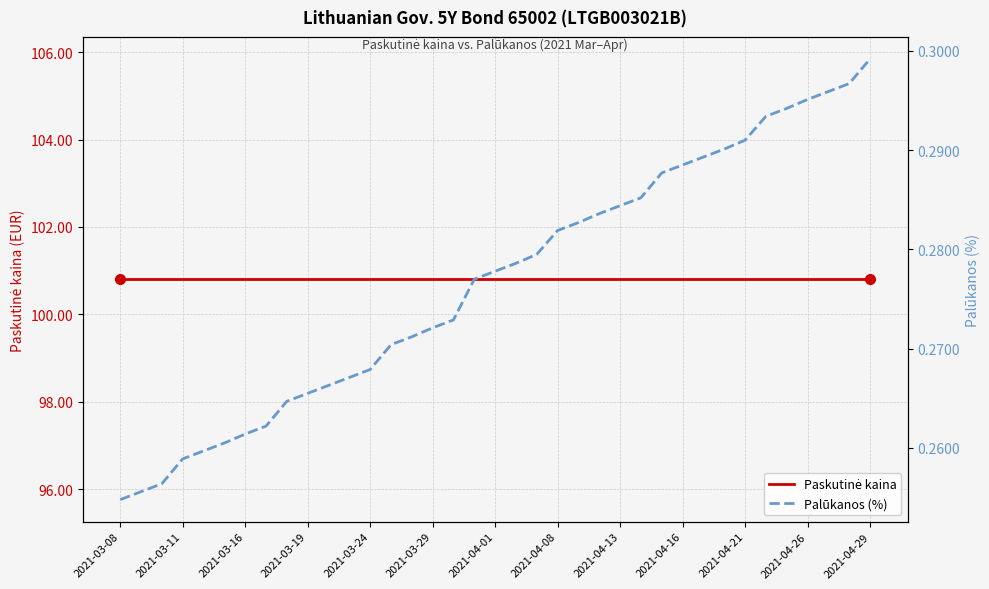

What is the average value of the Palūkanos (%) series?

0.3